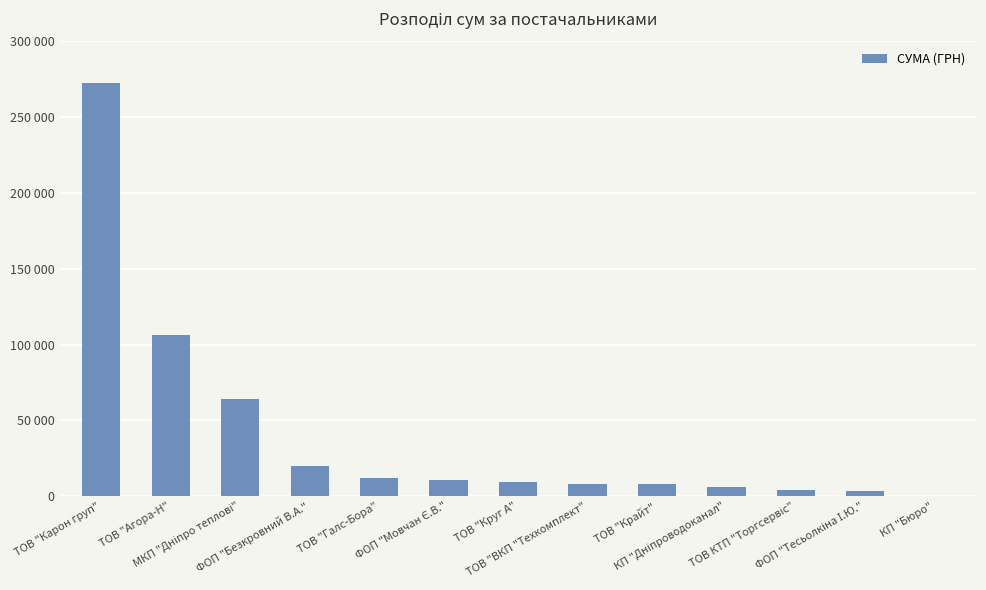

The value at МКП "Дніпро теплові" is 63906.3. True or false?

True